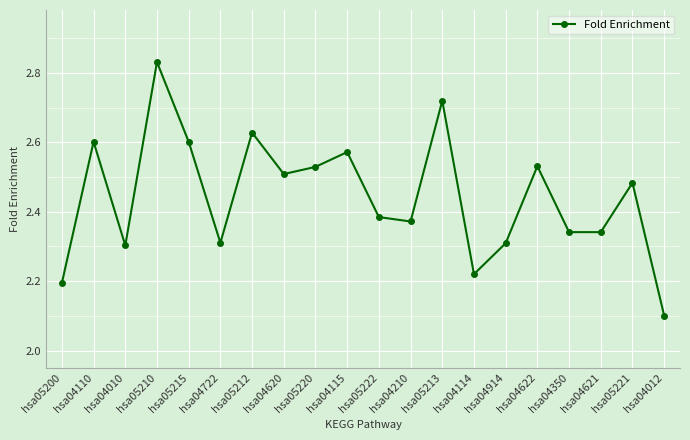

True or false: the data shows 2.5 at hsa04622.

True